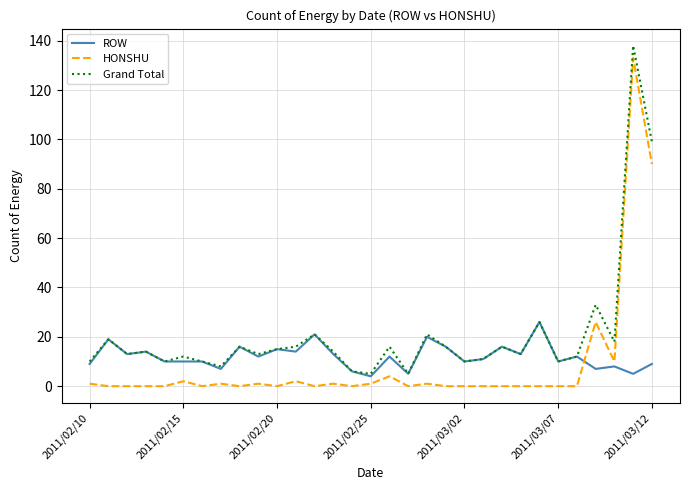

In HONSHU, how many points are higher than both neighbors (excluding endpoints)?

9